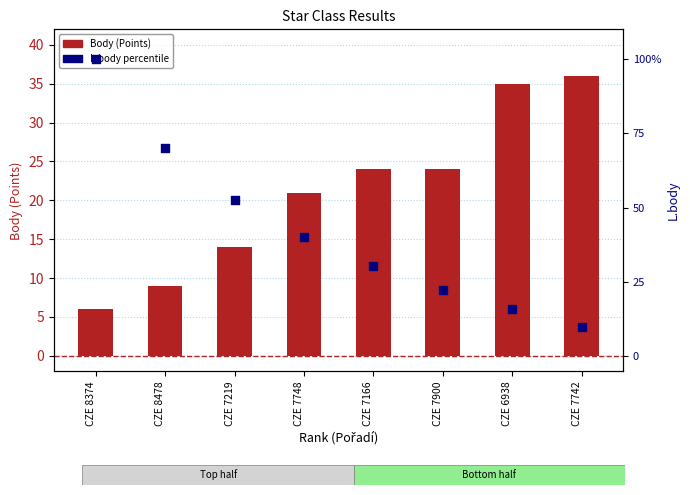

Which series has the widest spread of Y values?

L.body (percentile)